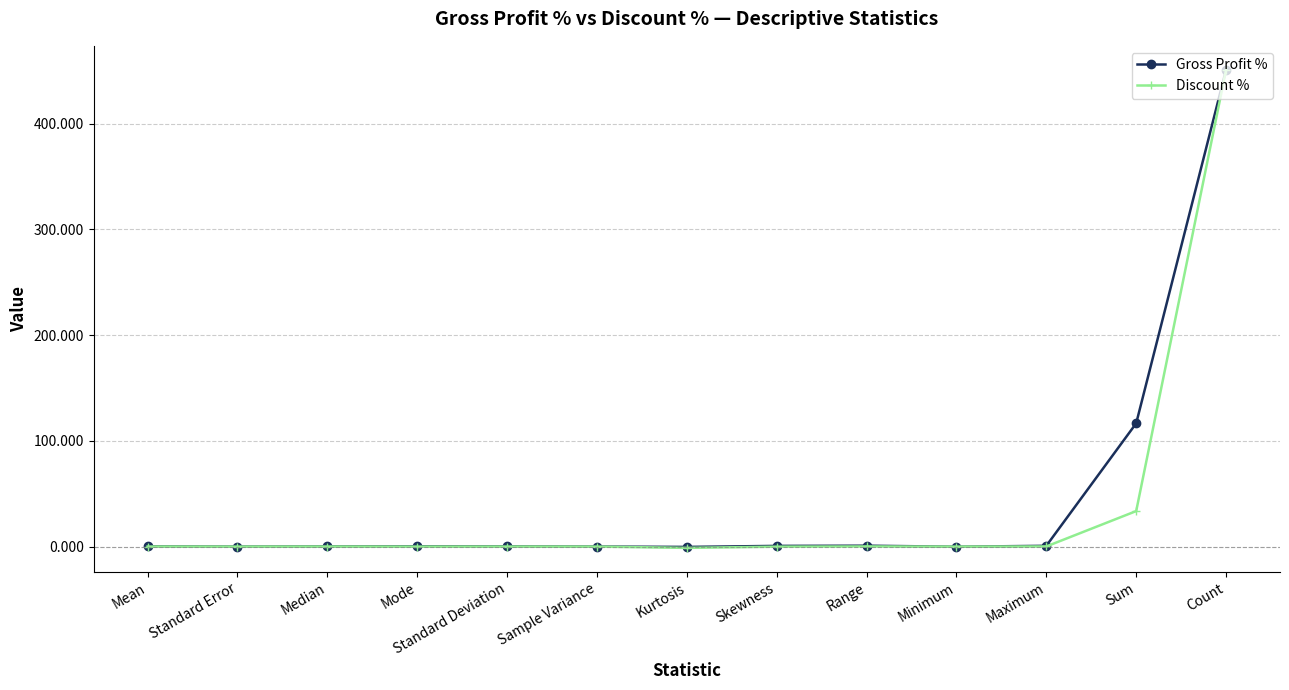

At which category is the sum across all series the highest?

Count